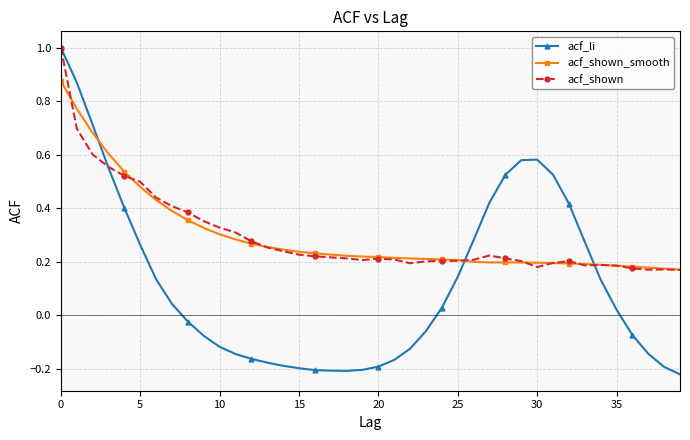

Which series has the largest range (max minus min)?

acf_li